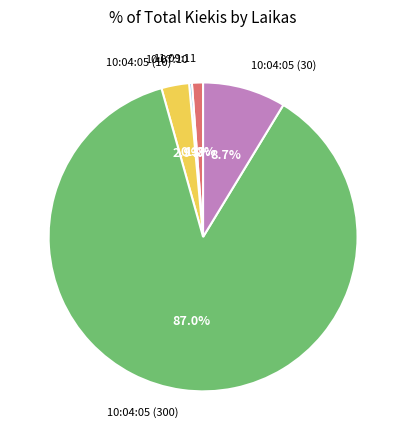

Count the number of slices in the pie.

5